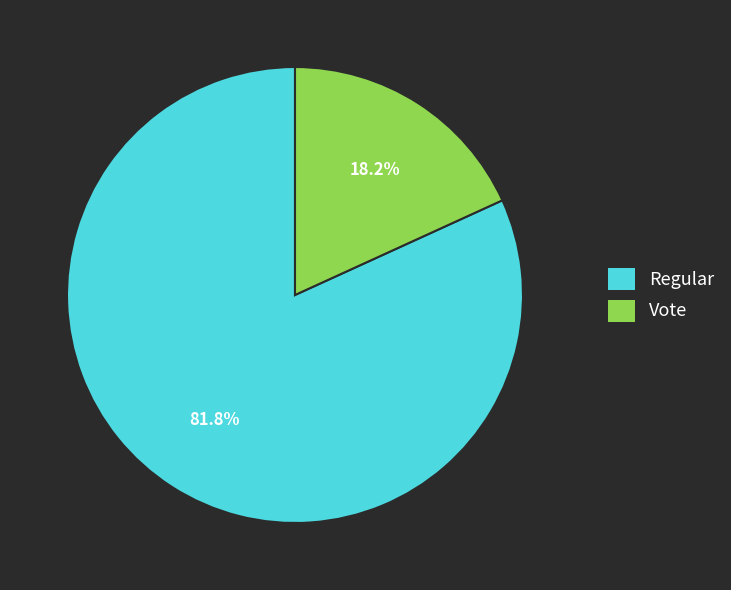

What is the smallest slice in the pie chart?

Vote